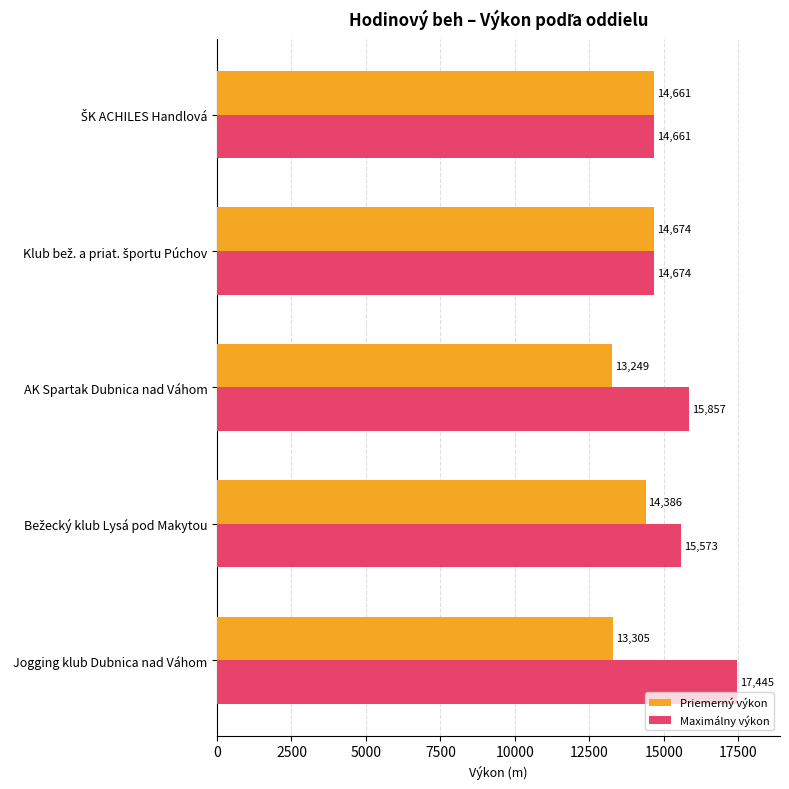

Is it true that Maximálny výkon equals 27251 at Jogging klub Dubnica nad Váhom?

False